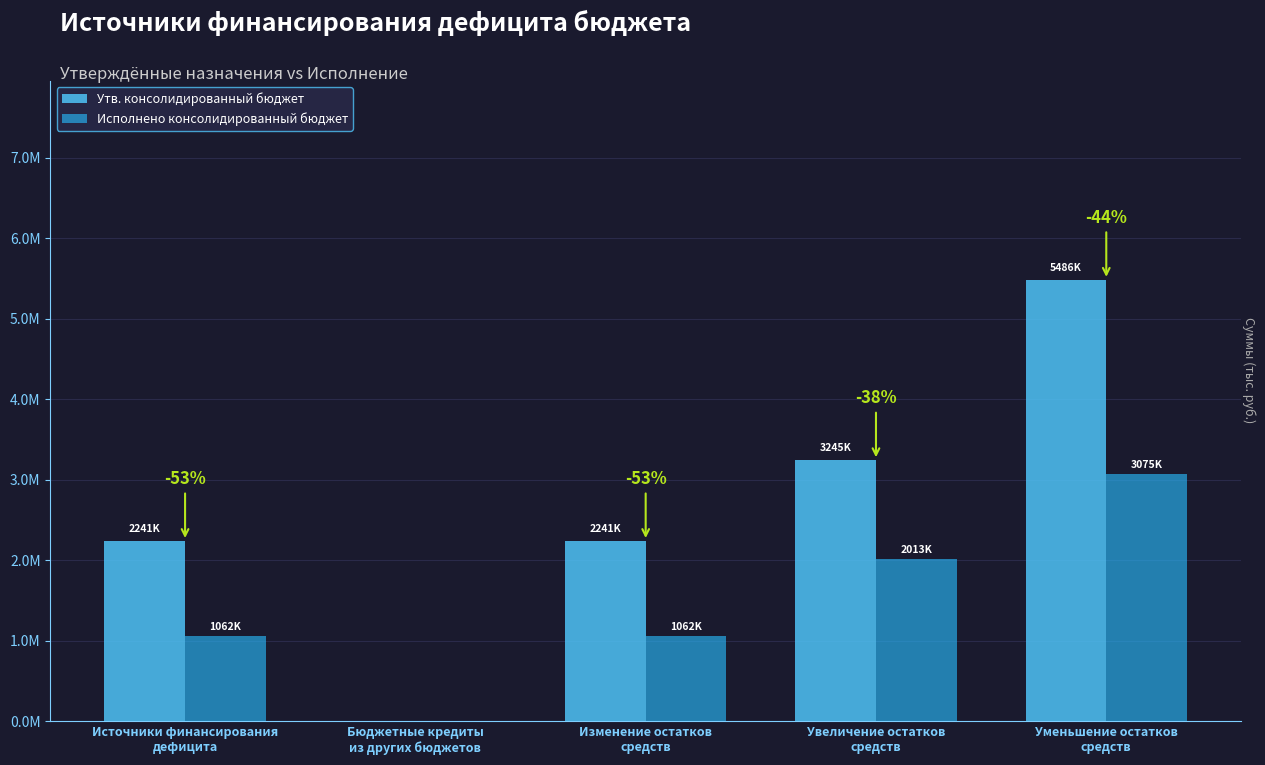

Which series has the widest spread of values?

Утв. консолидированный бюджет